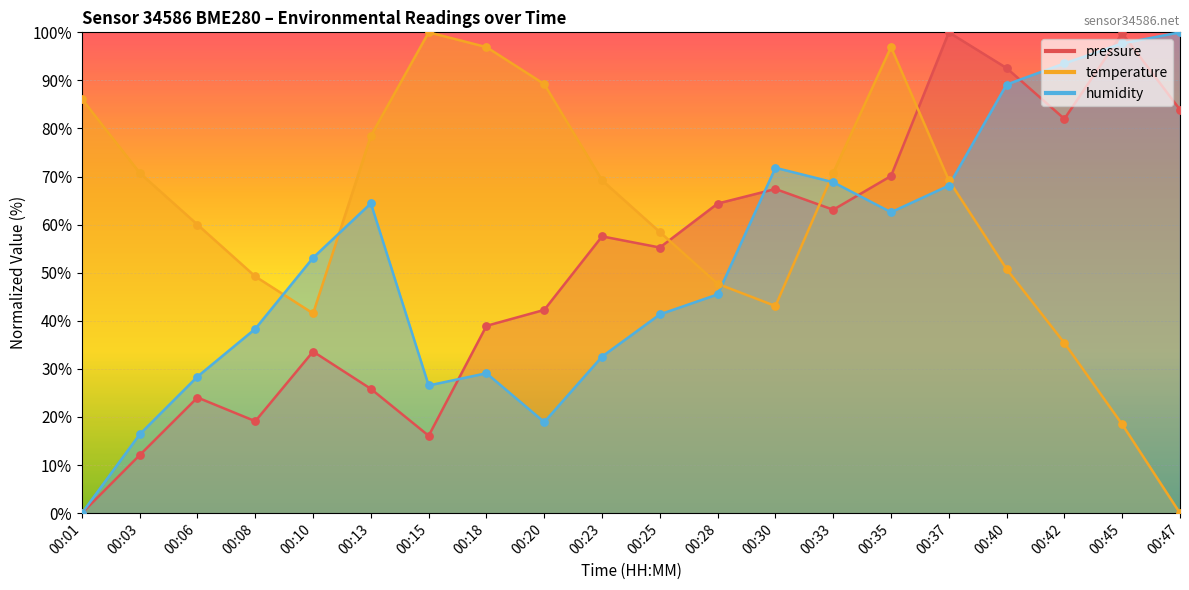

At how many categories does at least one series exceed 67?

15